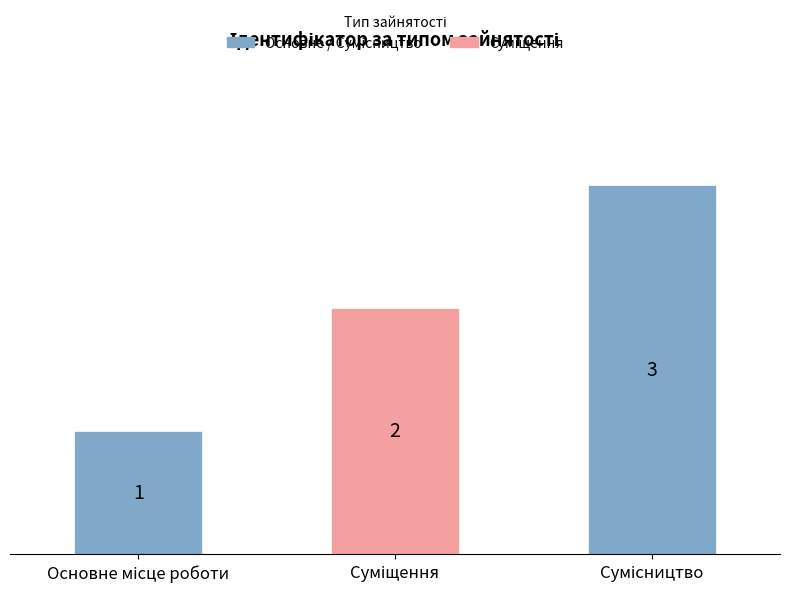

What is the greatest value displayed?

3